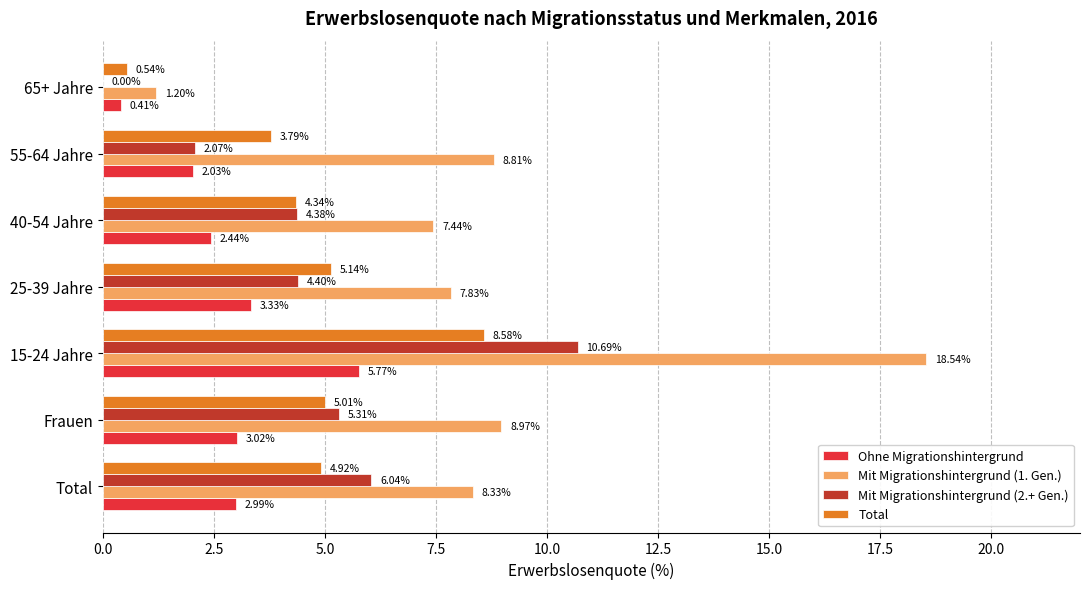

Which series has the largest total across all categories?

Mit Migrationshintergrund (1. Gen.)